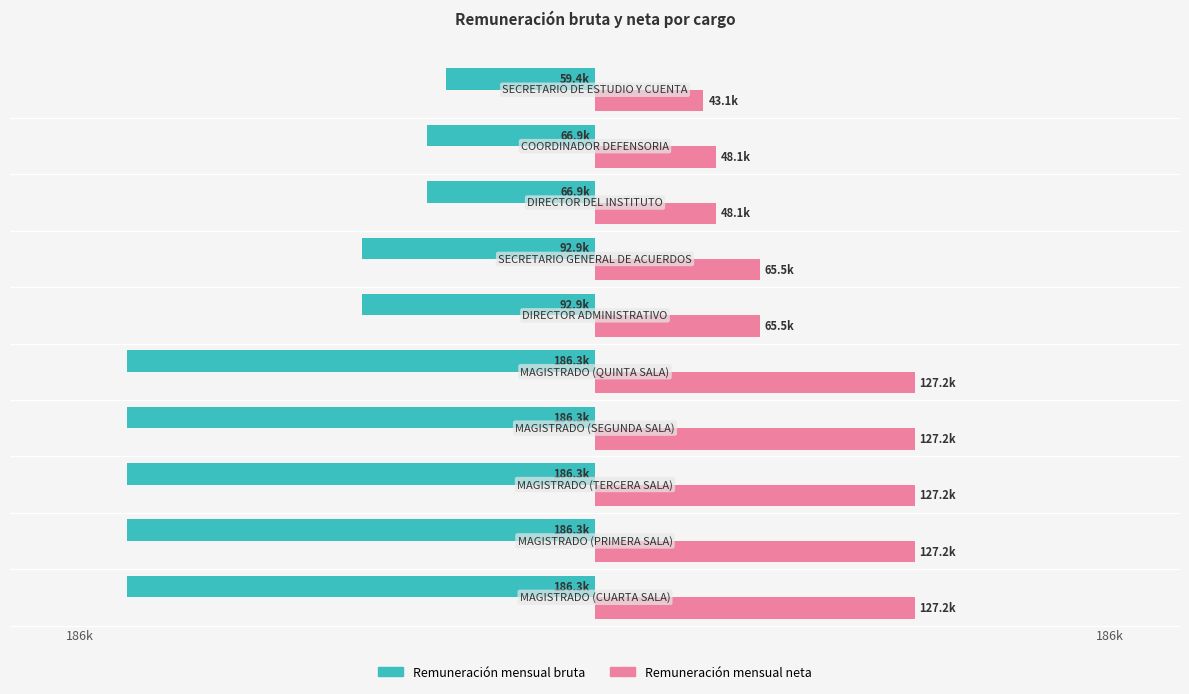

What is the sum of all Remuneración mensual neta values?

906332.3